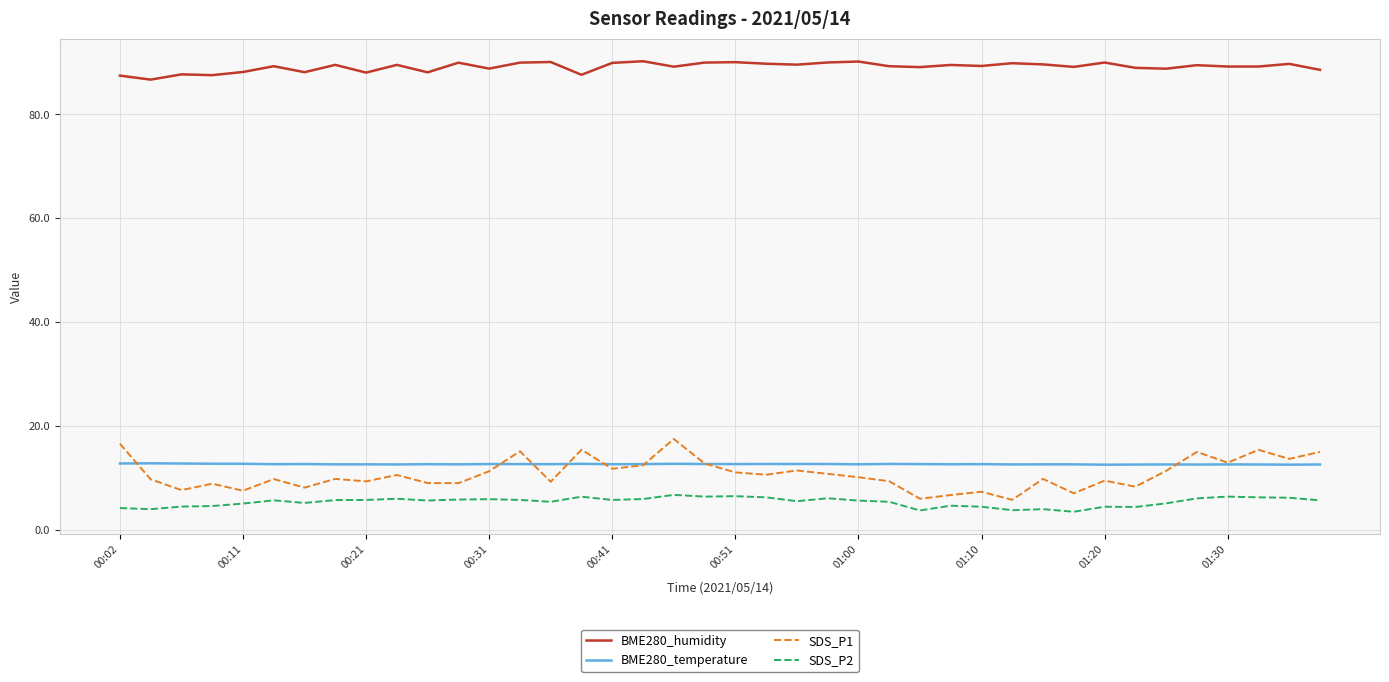

What is the highest value of the BME280_humidity series?

90.2